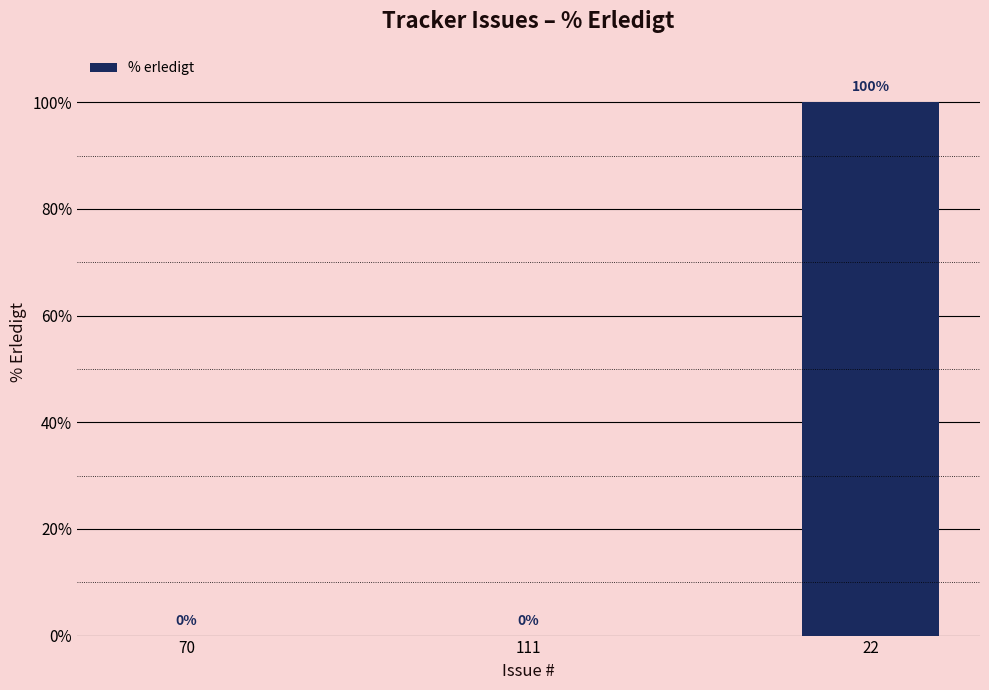

True or false: the data shows 54 at 70.

False